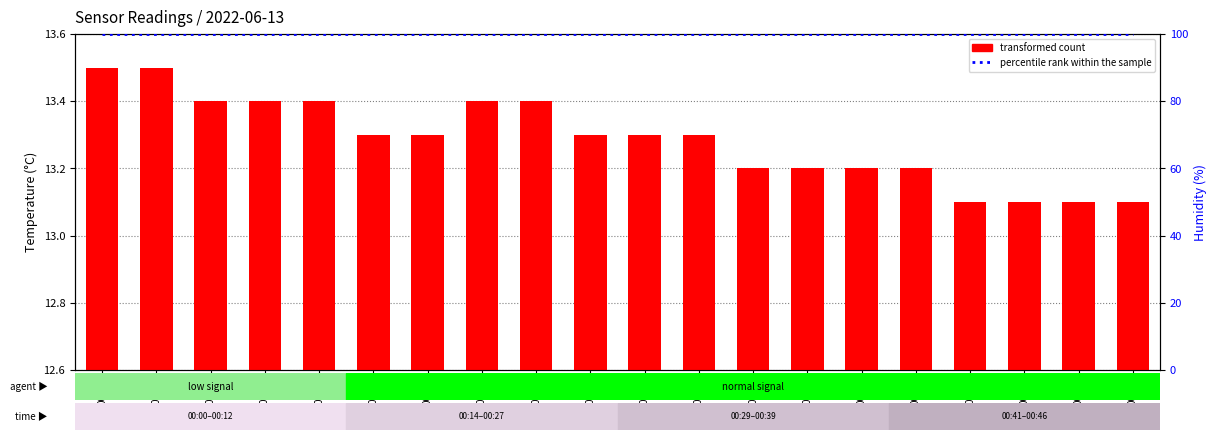

Rank the series by their average value, from lowest to highest.

transformed count, percentile rank within the sample